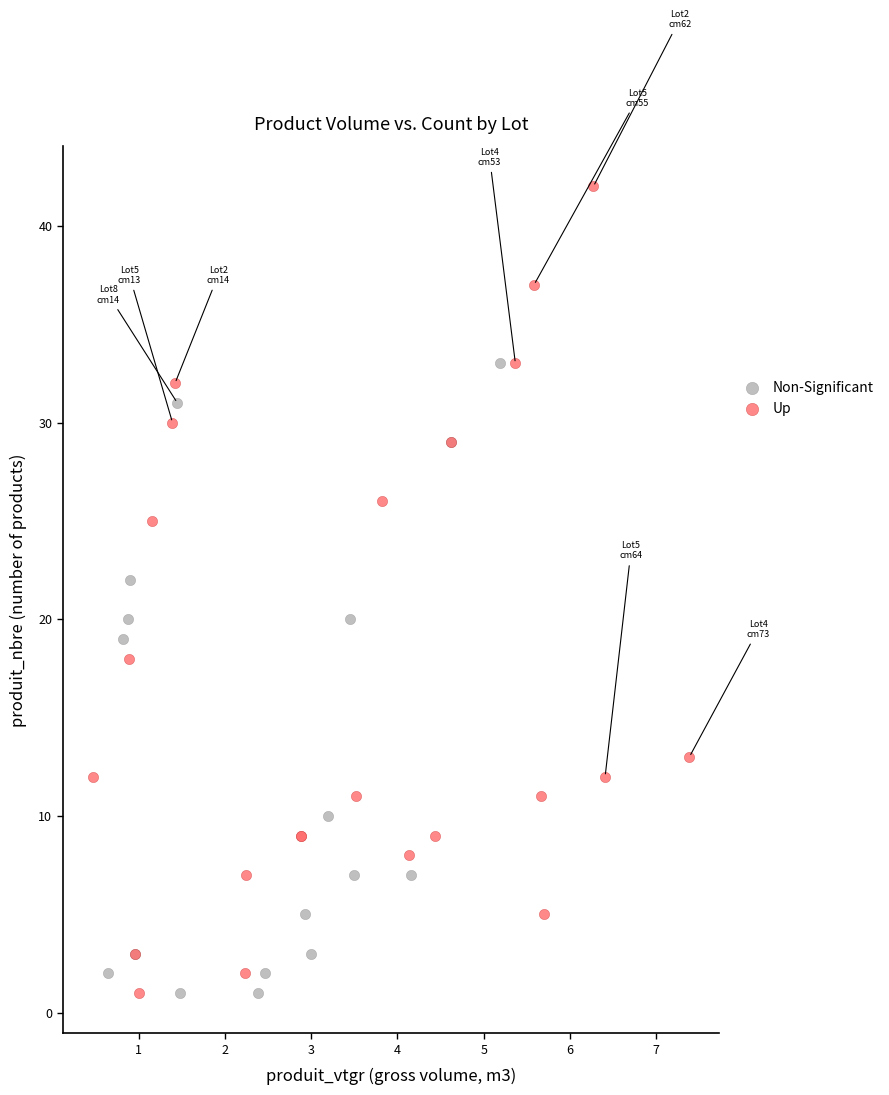

Which series has the largest Y range (max minus min)?

Up